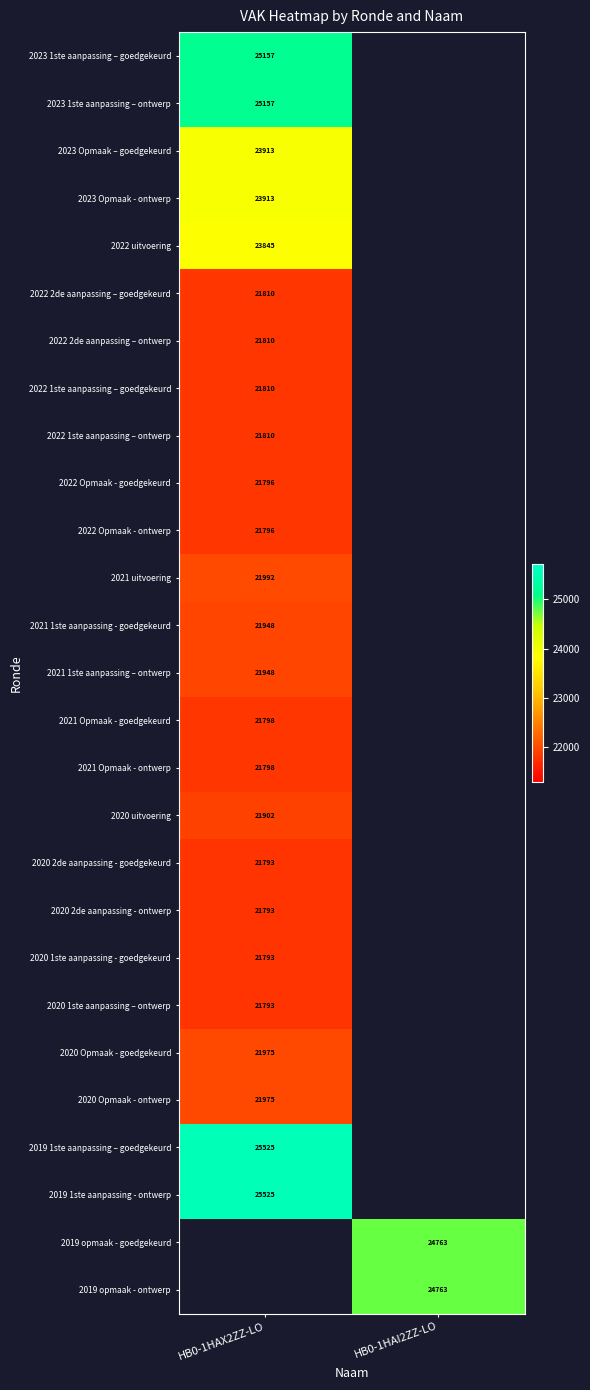

What is the difference between the highest and lowest values at HB0-1HAX2ZZ-LO?

3732.0